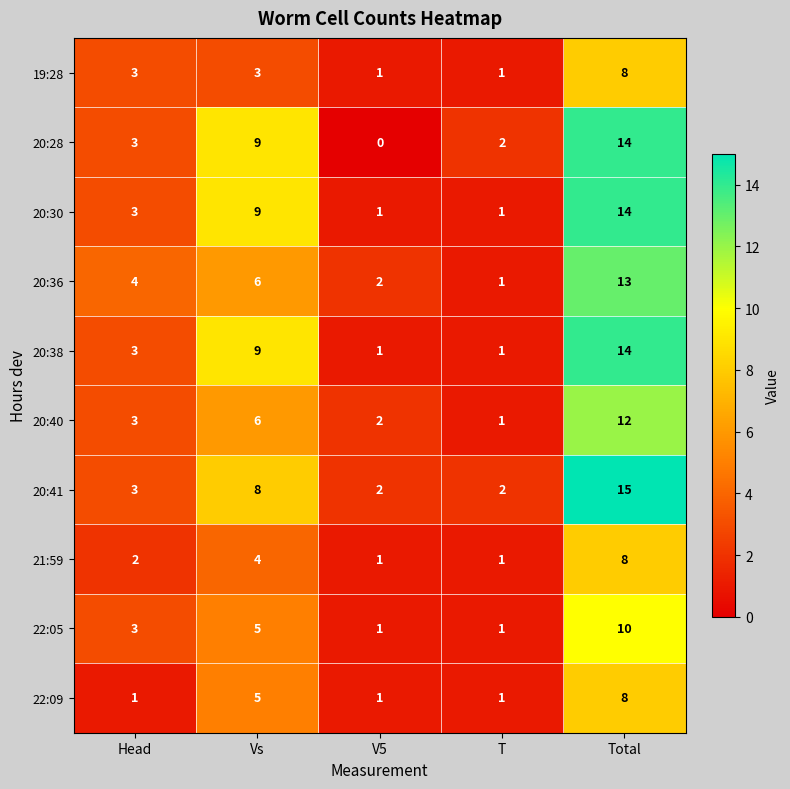

Which series changed the most between V5 and T?

20:28